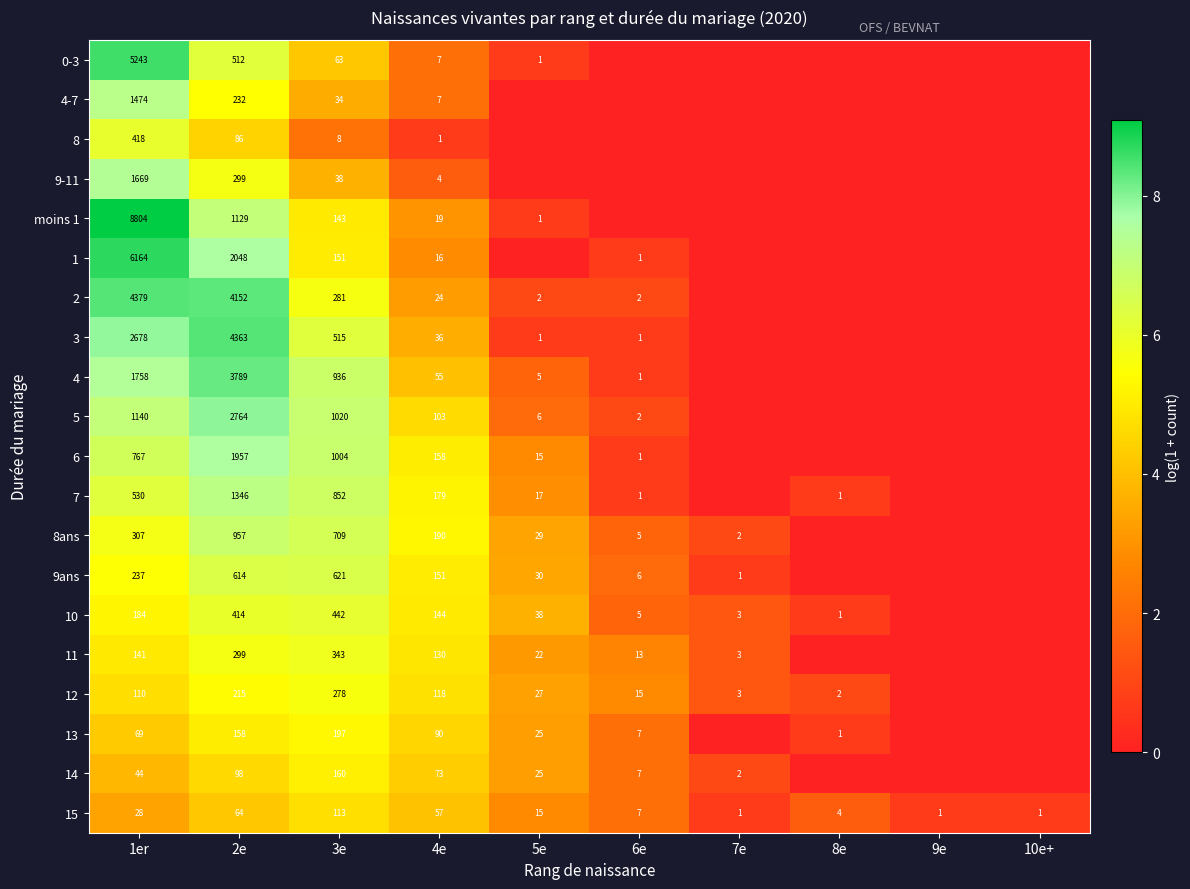

What is the maximum value shown in the chart?

9.1